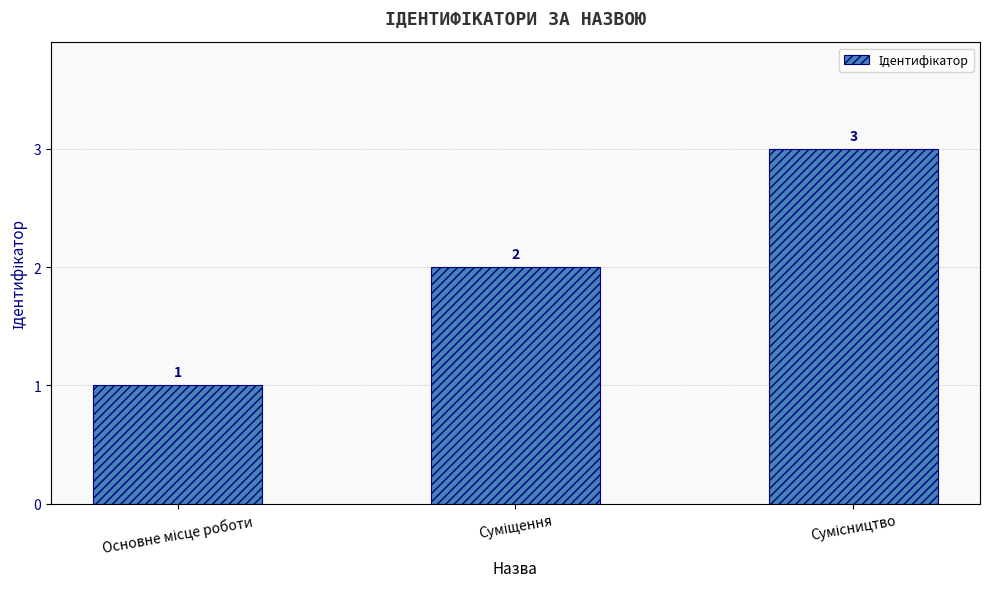

What is the maximum value shown in the chart?

3